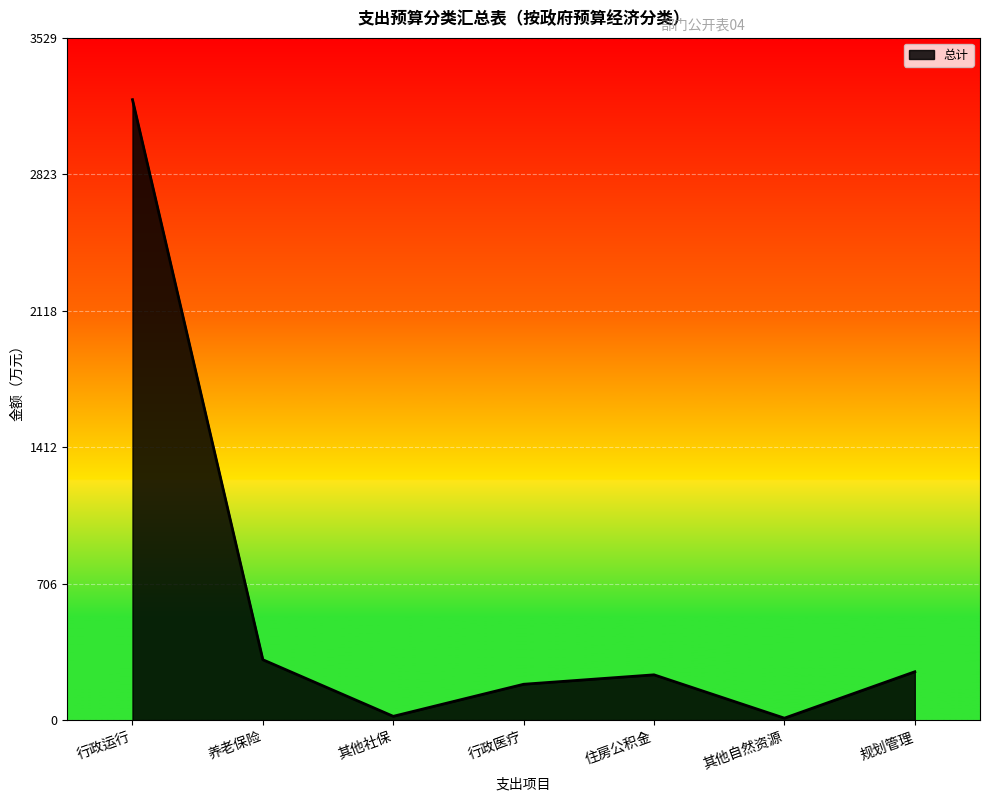

Does the chart display data point markers on the line(s)?

No